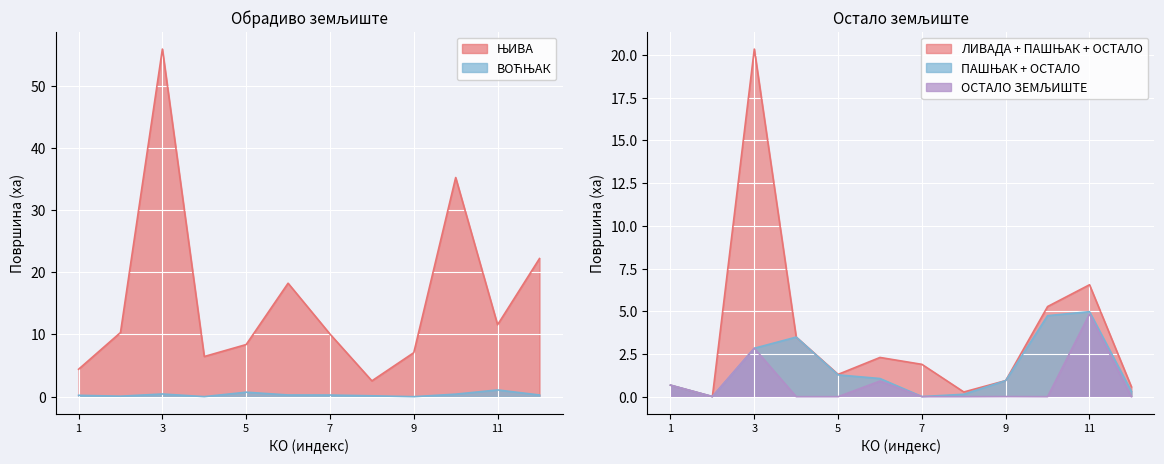

True or false: ОСТАЛО ЗЕМЉИШТЕ has a value of 0.0 at Баточина (село).

True